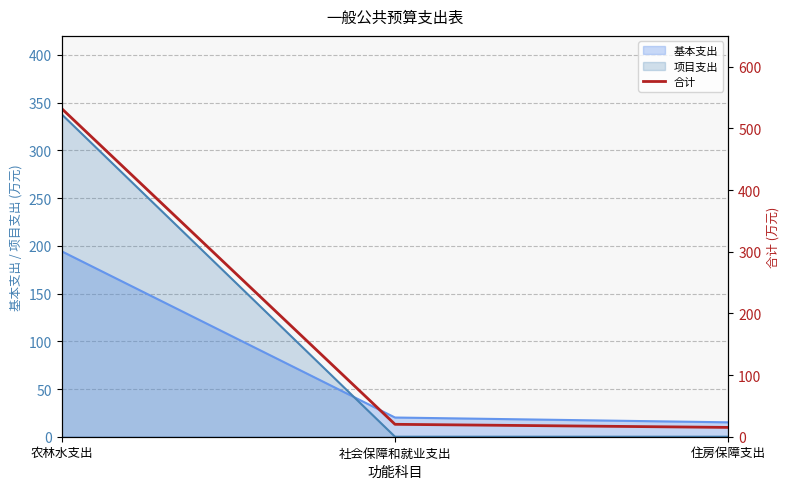

What is the difference between the maximum and second lowest values?

512.2